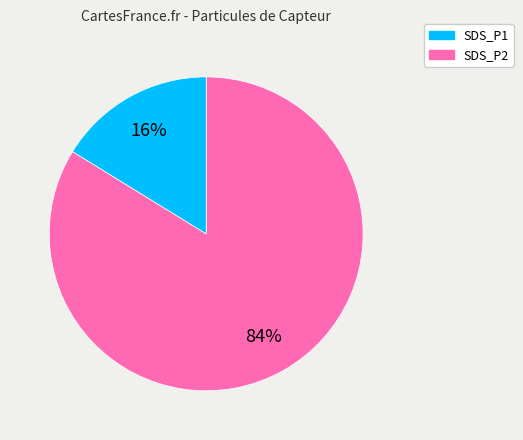

Combined, do SDS_P1 and SDS_P2 account for over 50%?

Yes